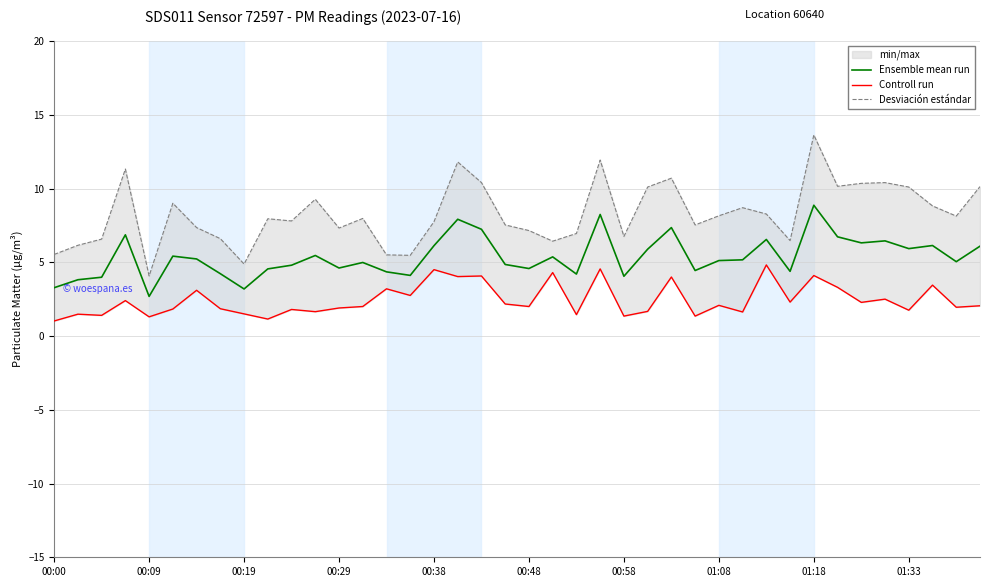

Which series has the largest total across all categories?

Desviación estándar